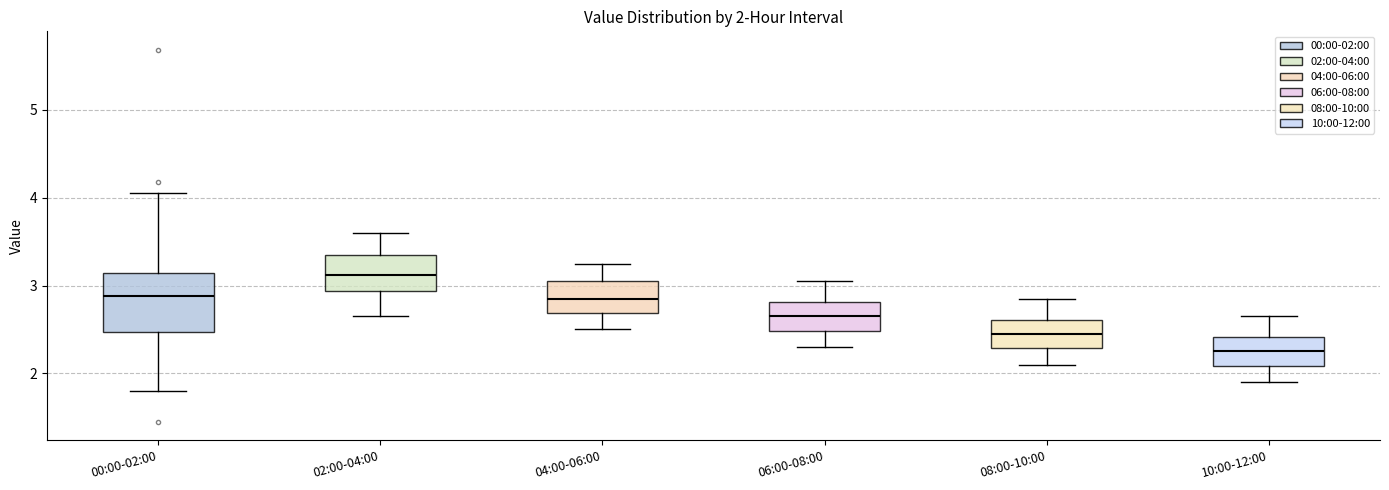

Which box is the tallest, from its lower edge to its upper edge?

00:00-02:00